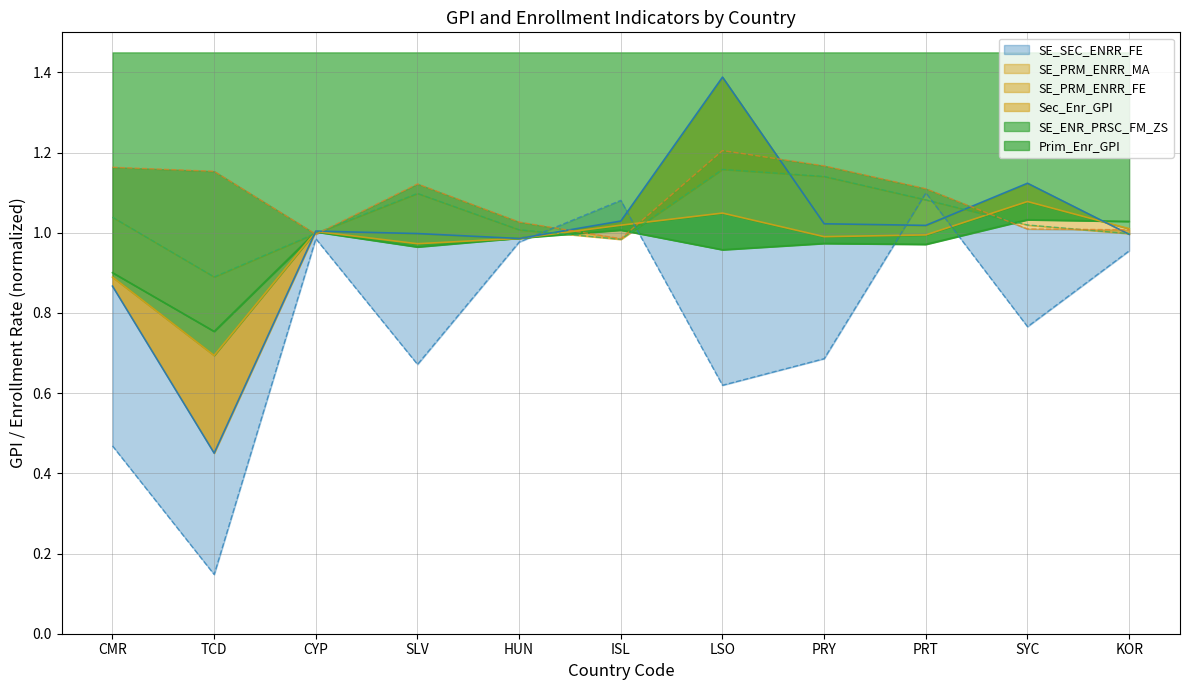

The SE_PRM_ENRR_MA series shows 0.3 at SYC. True or false?

False